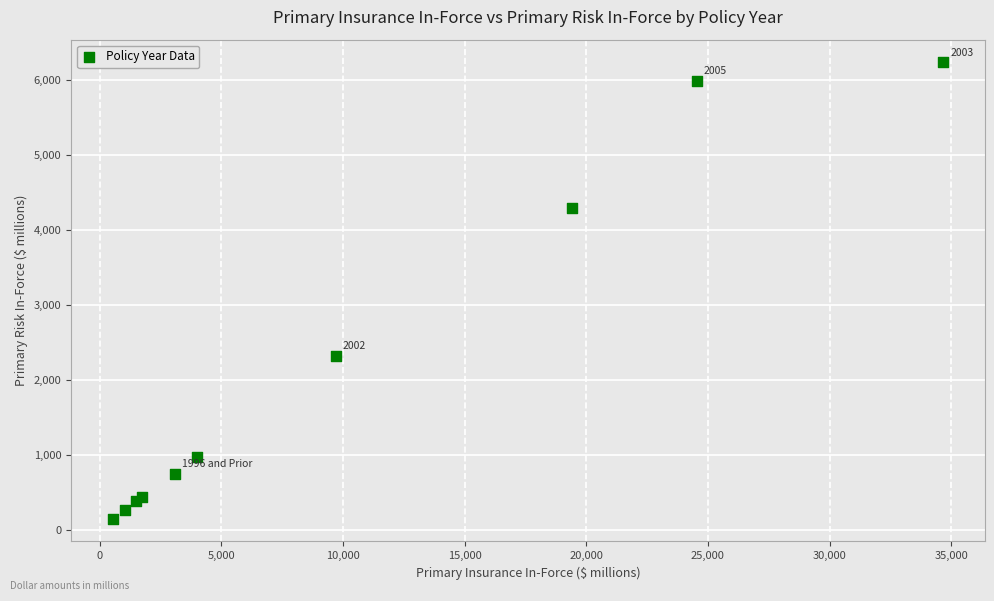

What Y value in the scatter plot is closest to 3190?

2314